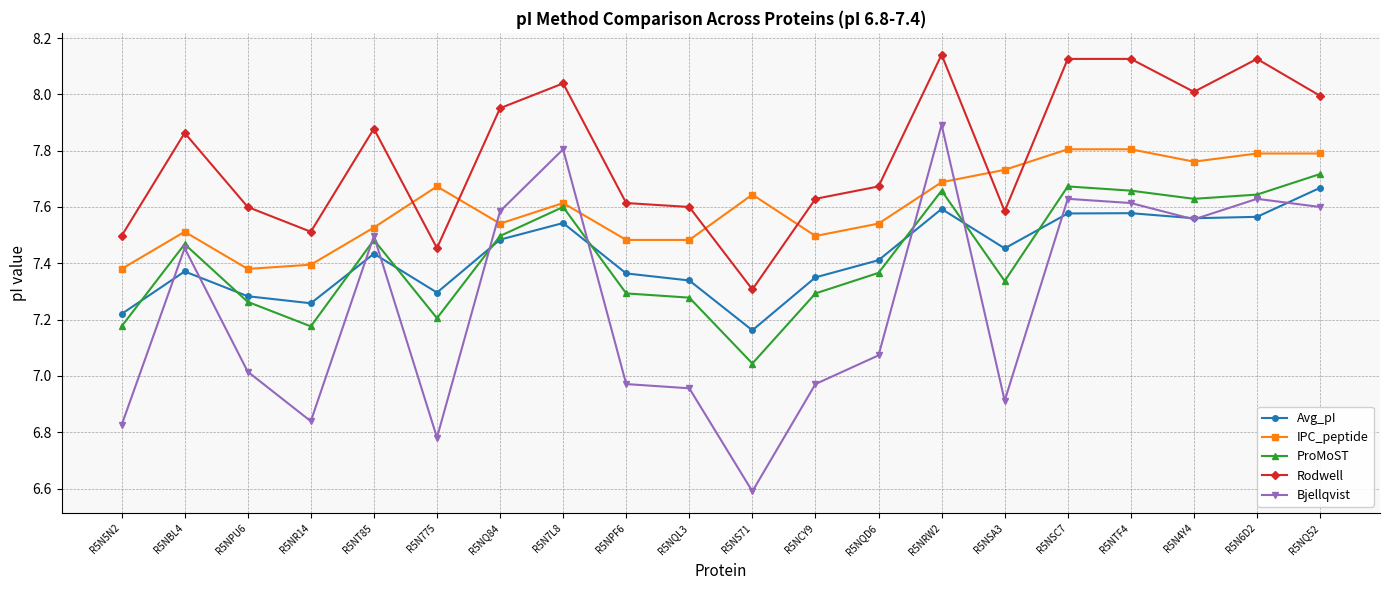

What position from the left is R5NTF4?

17